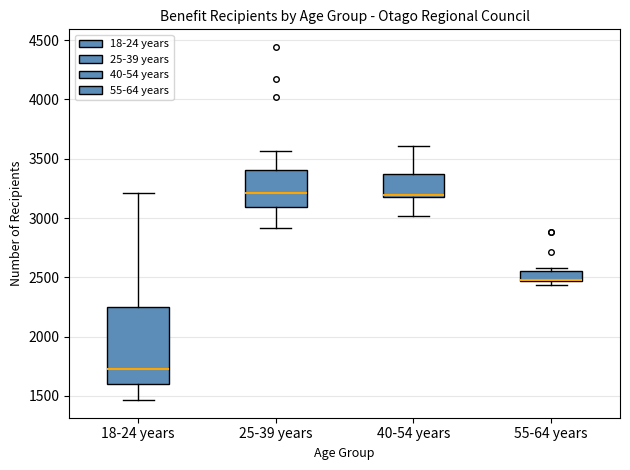

Reading left to right, transcribe this box plot: for each box, give where its median line is, the range the box spans, and where its two whiskers end, as read against the y-axis. The values are not printed on the chart, so give them approximately, as read against the axis.

18-24 years: median 1750, box 1600 to 2250, whiskers 1450 to 3200
25-39 years: median 3200, box 3100 to 3400, whiskers 2900 to 3550
40-54 years: median 3200, box 3150 to 3350, whiskers 3000 to 3600
55-64 years: median 2500 (drawn on the box's lower edge), box 2450 to 2550, whiskers 2450 (just below the box's lower edge) to 2600